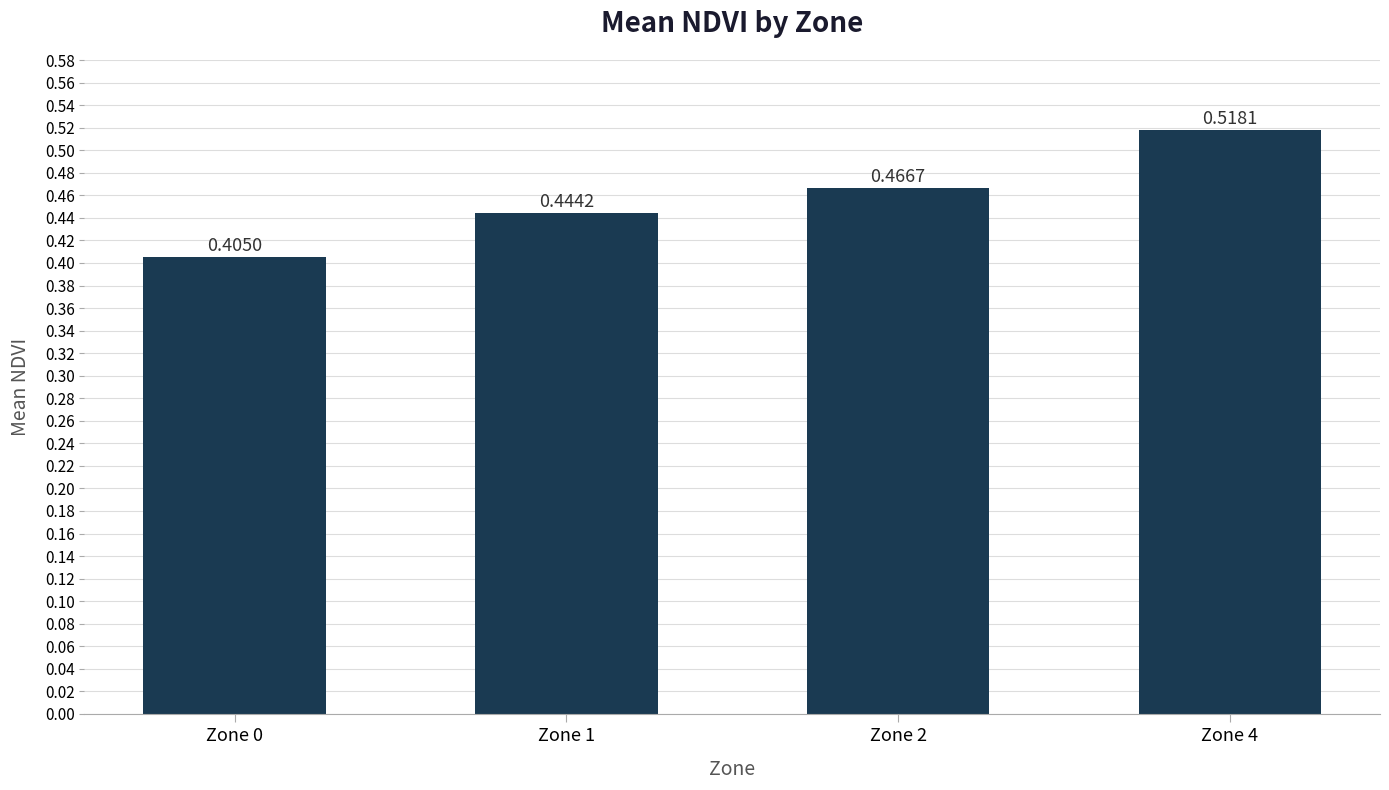

List the labels in order of value, largest first.

Zone 4, Zone 2, Zone 1, Zone 0